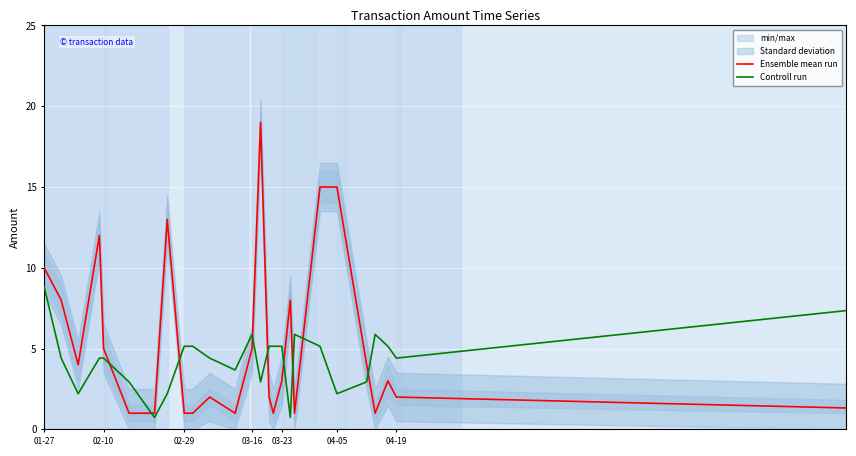

What is the average value of the Controll run series?

4.3